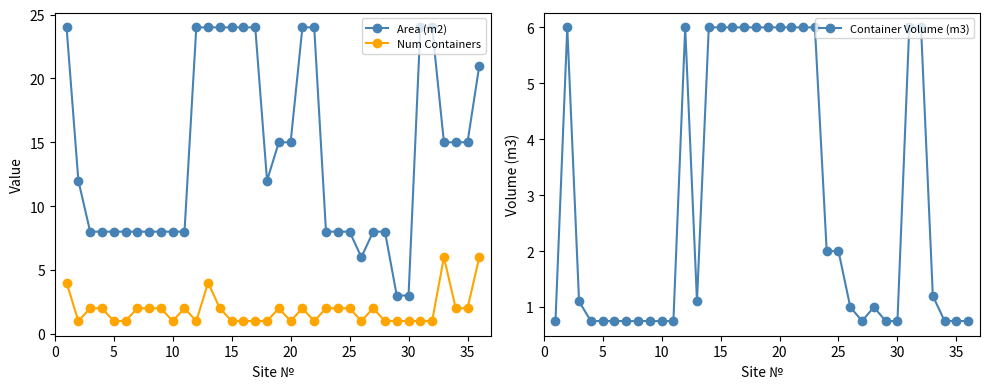

Is this an area chart (filled region under the line)?

No